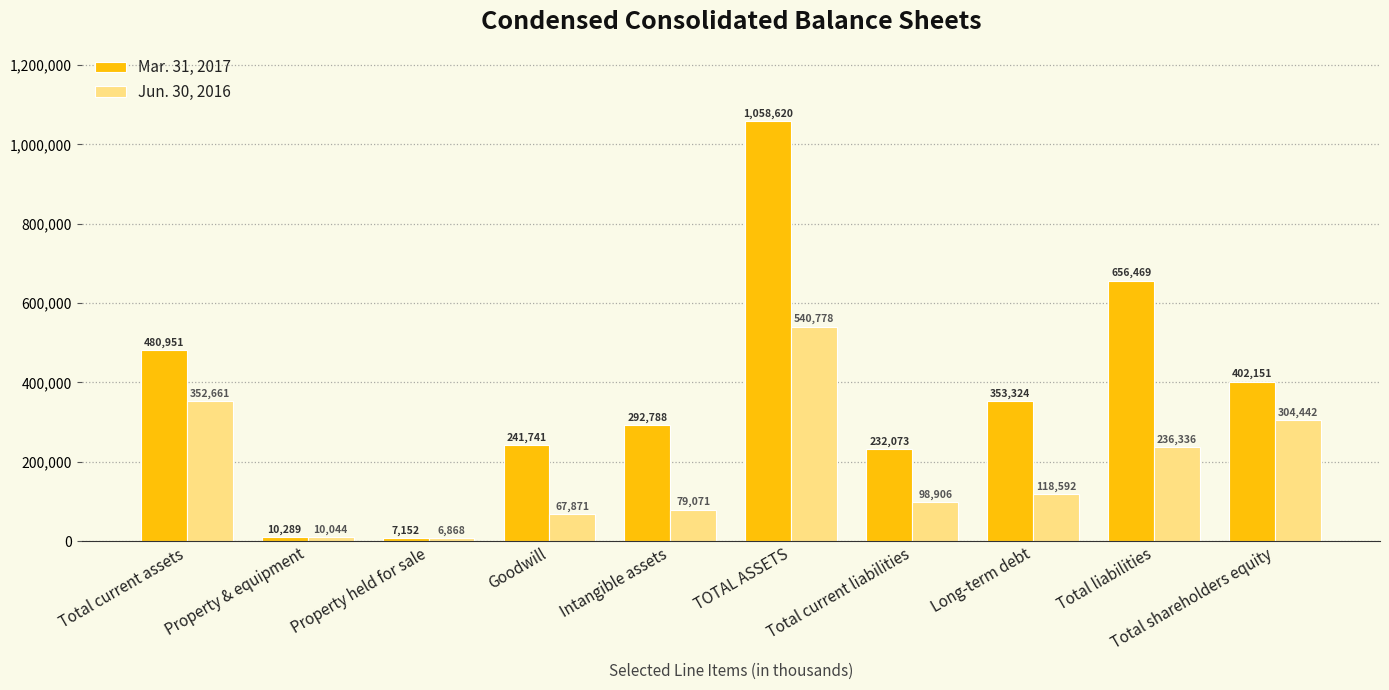

What are all the series names shown in the legend?

Mar. 31, 2017, Jun. 30, 2016